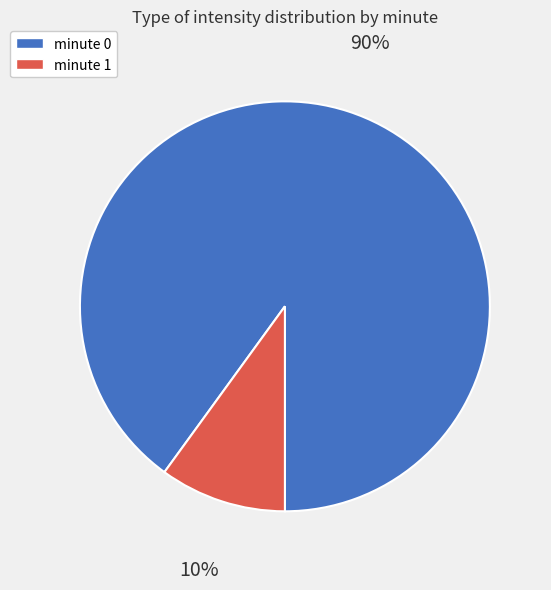

Which slice is the smallest?

minute 1